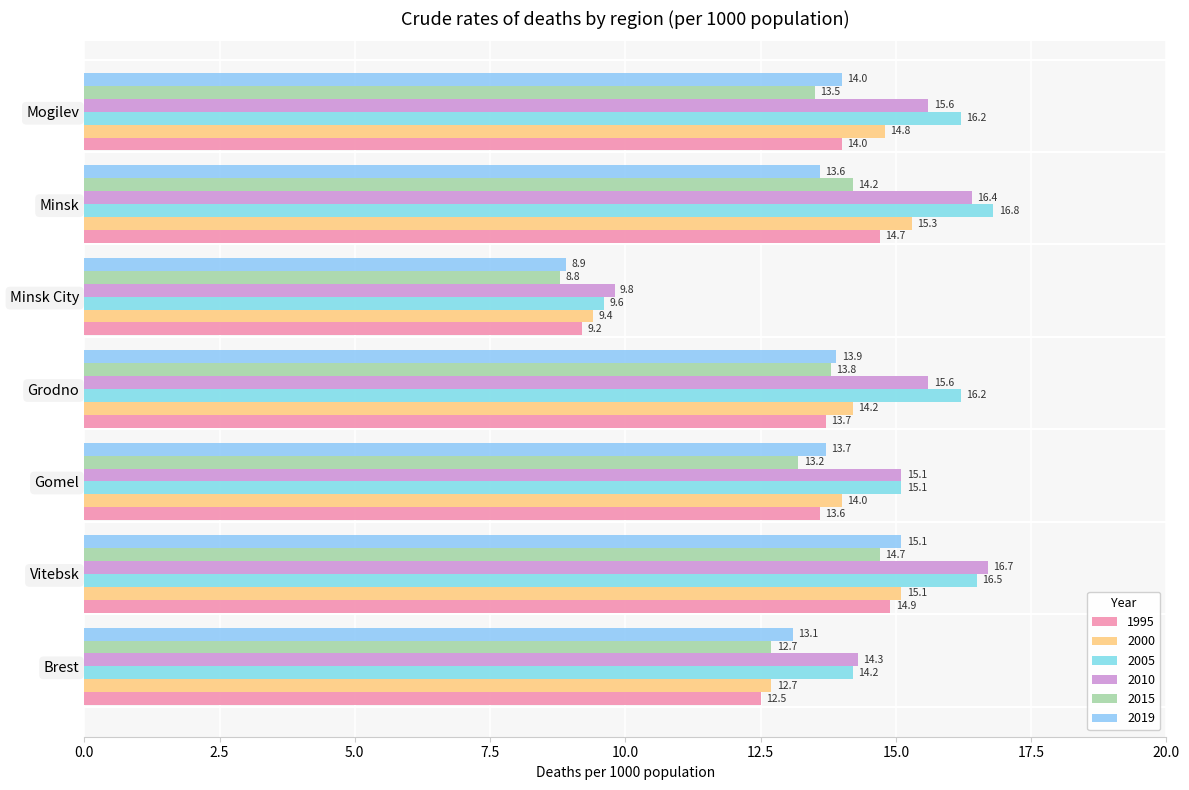

At which category is the sum across all series the highest?

Vitebsk